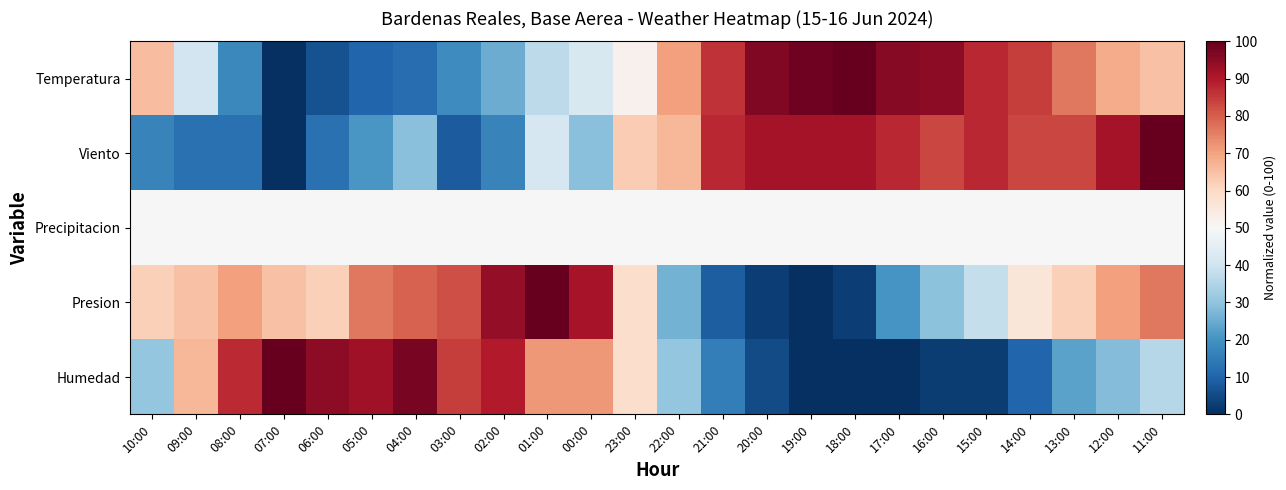

Rank the series by their maximum value, from highest to lowest.

Temperatura, Viento, Presion, Humedad, Precipitacion